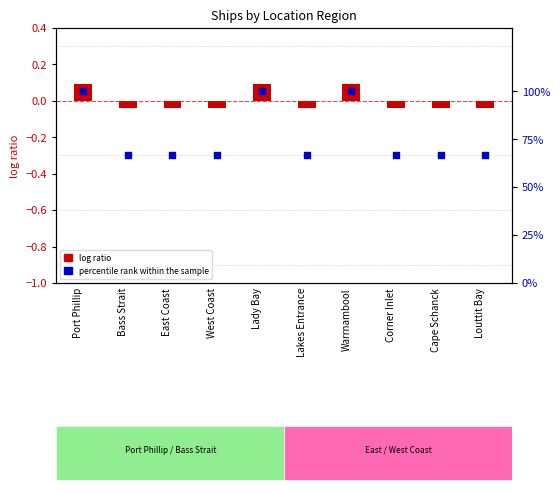

What are all the series names shown in the legend?

log ratio, percentile rank within the sample